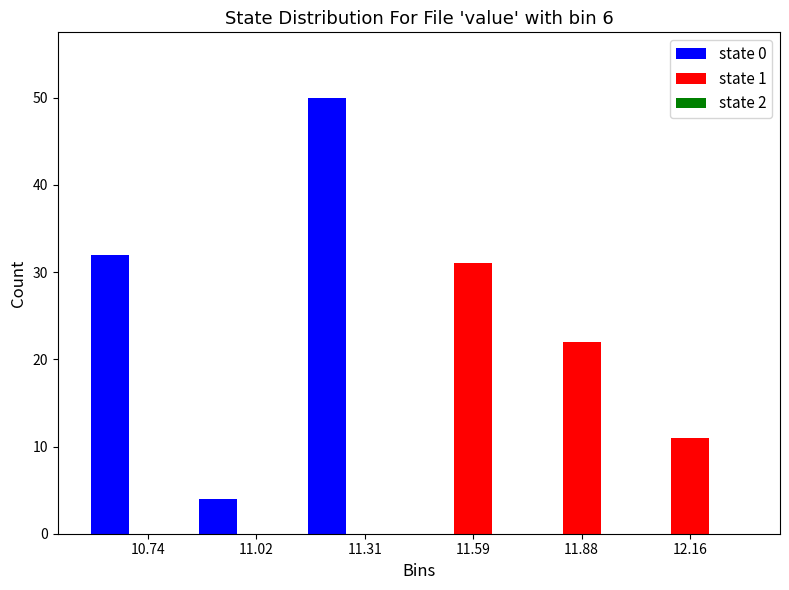

Which series changed the most between 11.02 and 12.16?

state 1